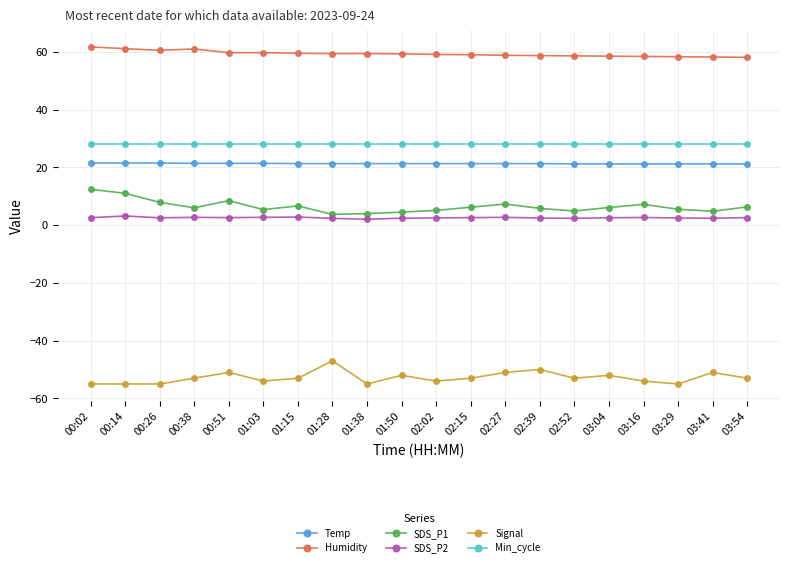

True or false: SDS_P2 has more than 0 interior local peaks.

True